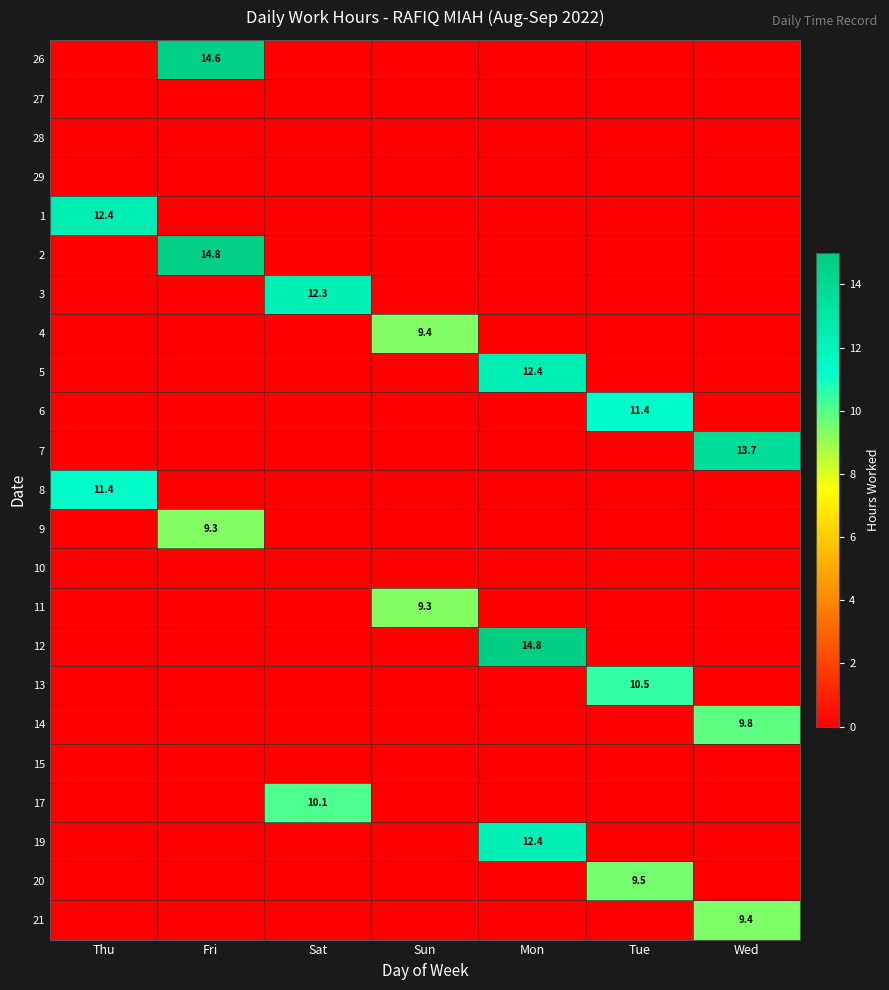

List the series in order of their peak value, lowest first.

27, 28, 29, 10, 15, 9, 11, 4, 21, 20, 14, 17, 13, 6, 8, 3, 19, 5, 1, 7, 26, 2, 12